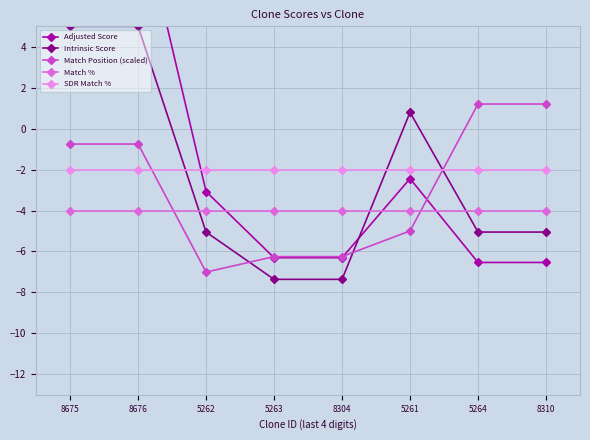

What are all the series names shown in the legend?

Adjusted Score, Intrinsic Score, Match Position (scaled), Match %, SDR Match %